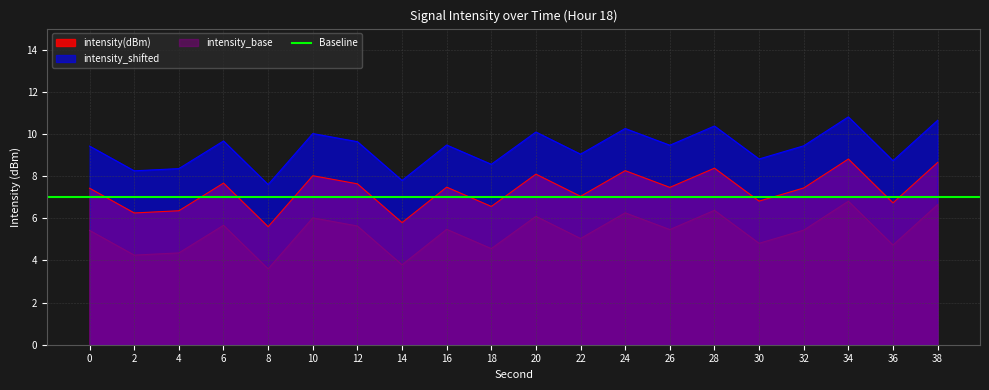

At how many categories does at least one series exceed 3?

20